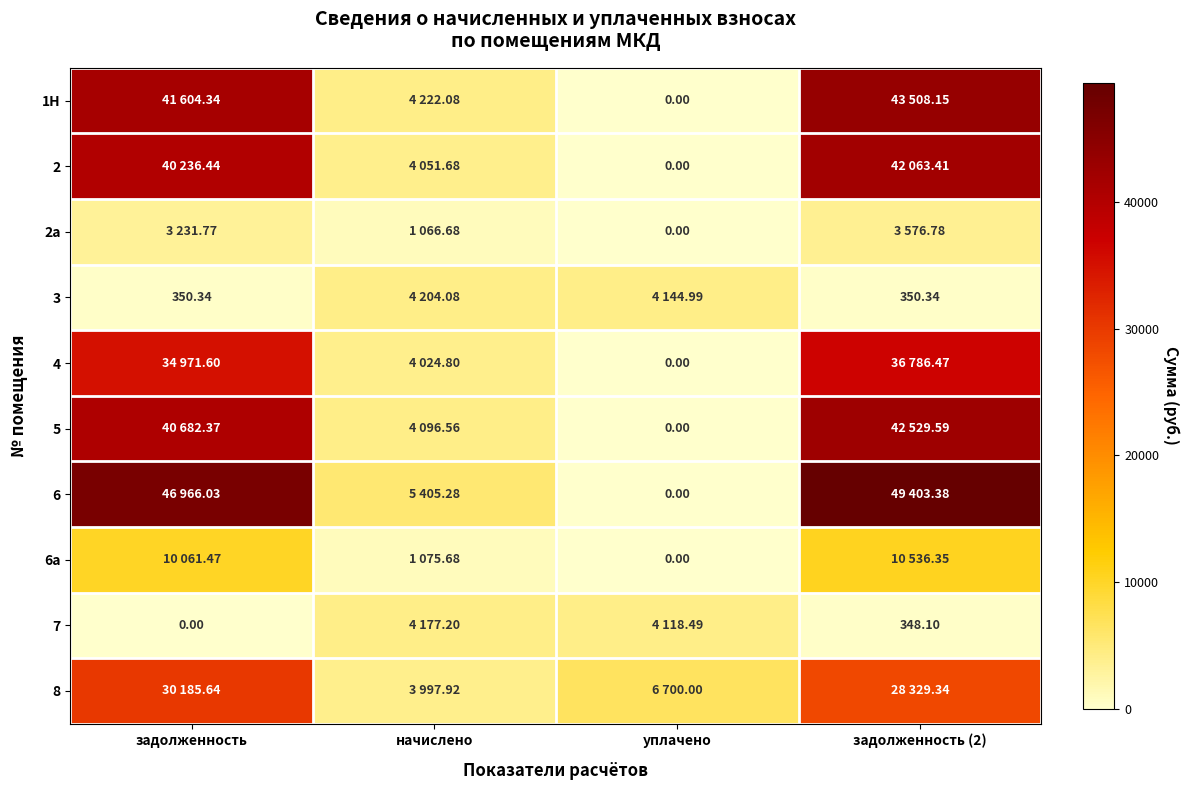

The value of 6а at начислено is 1075.7. True or false?

True